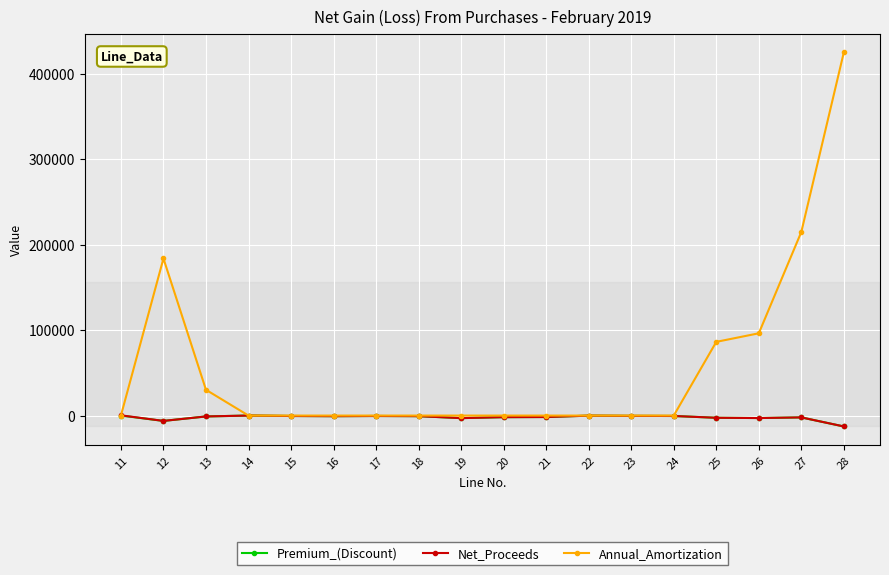

What is the maximum value shown in the chart?

424972.8